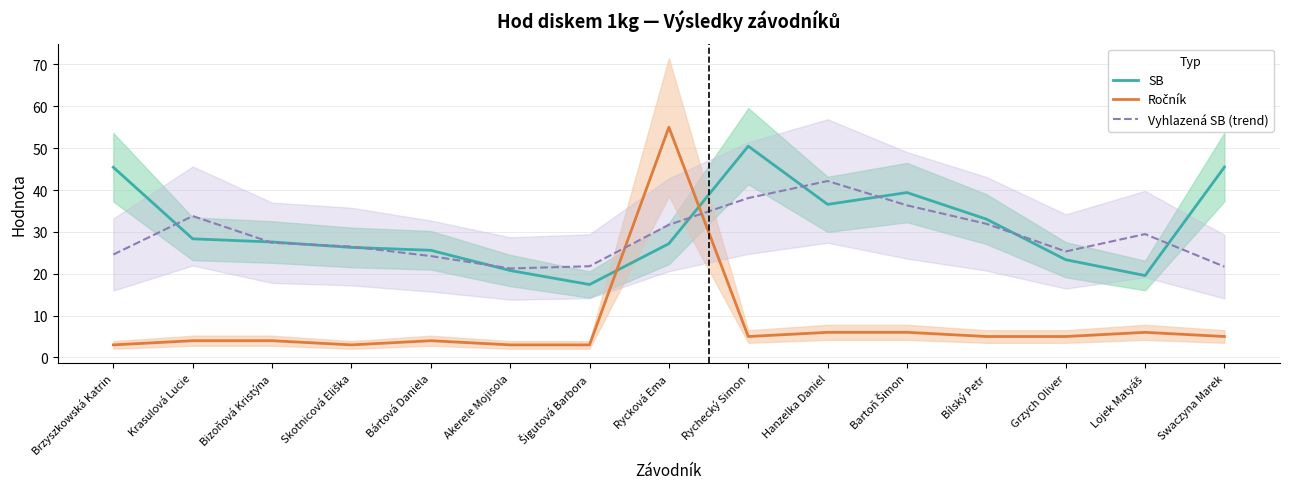

What is the lowest value of the Vyhlazená SB (trend) series?

21.3